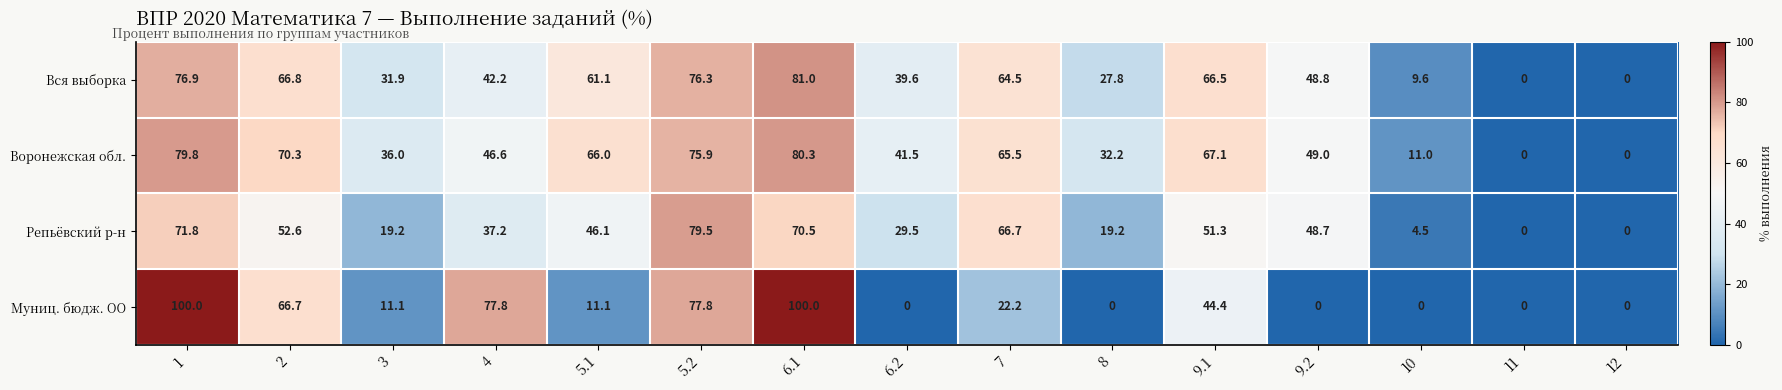

What is the difference between the maximum and minimum values in the Воронежская обл. series?

80.3